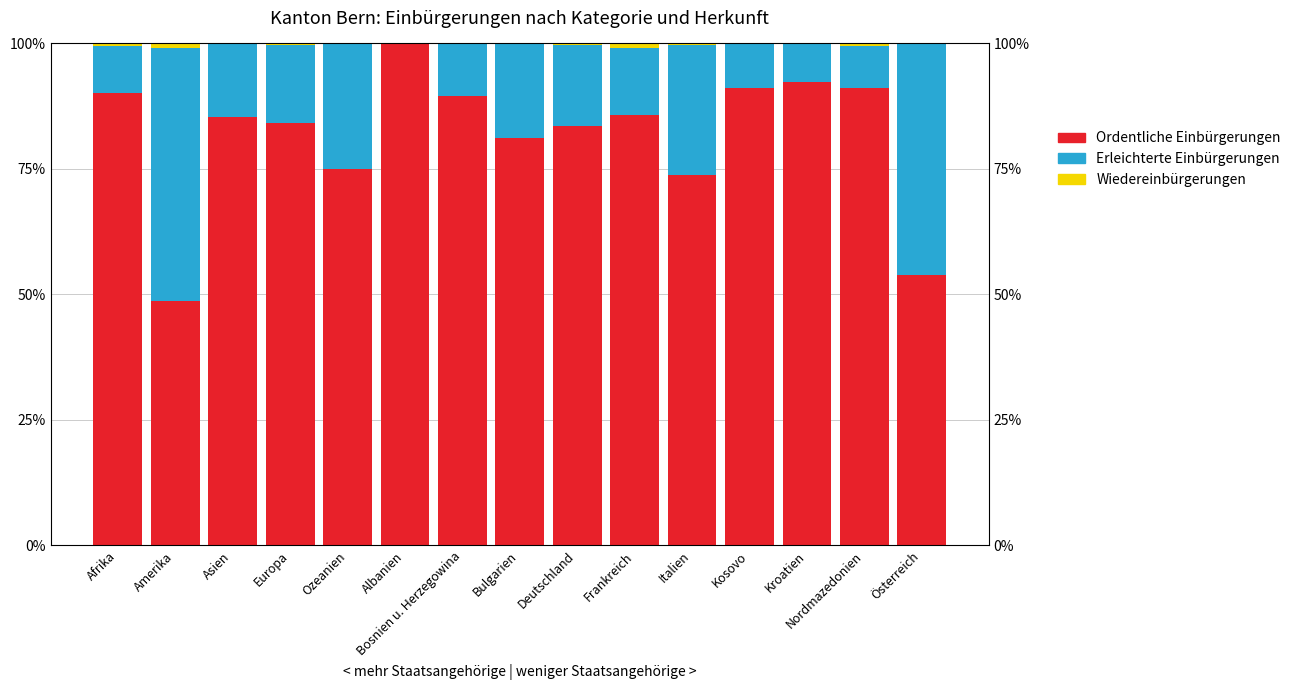

What is the difference between the second highest and second lowest values in the Ordentliche Einbürgerungen series?

38.5